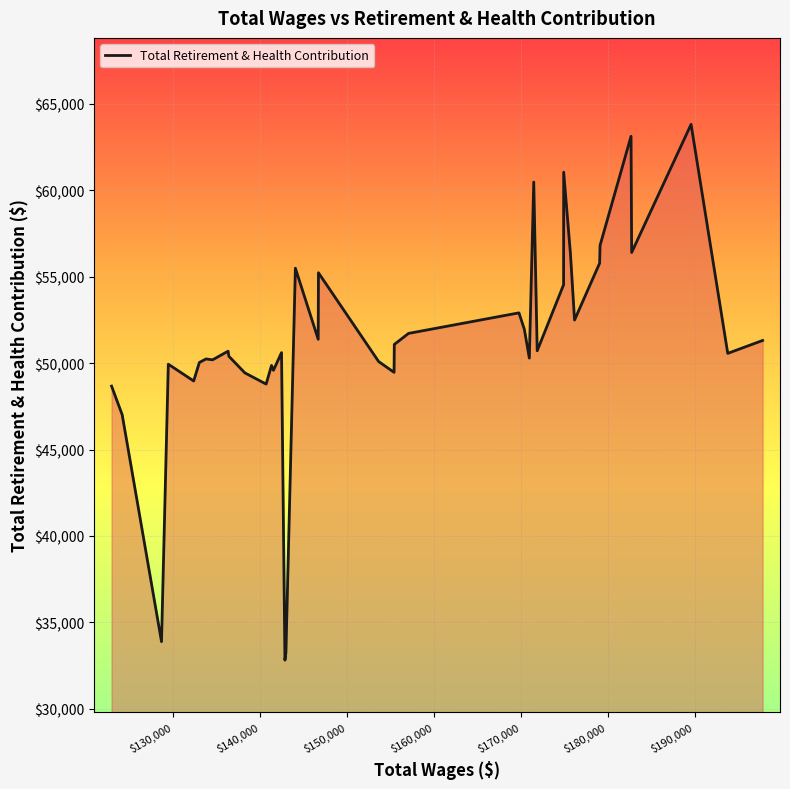

What is the greatest value displayed?

63801